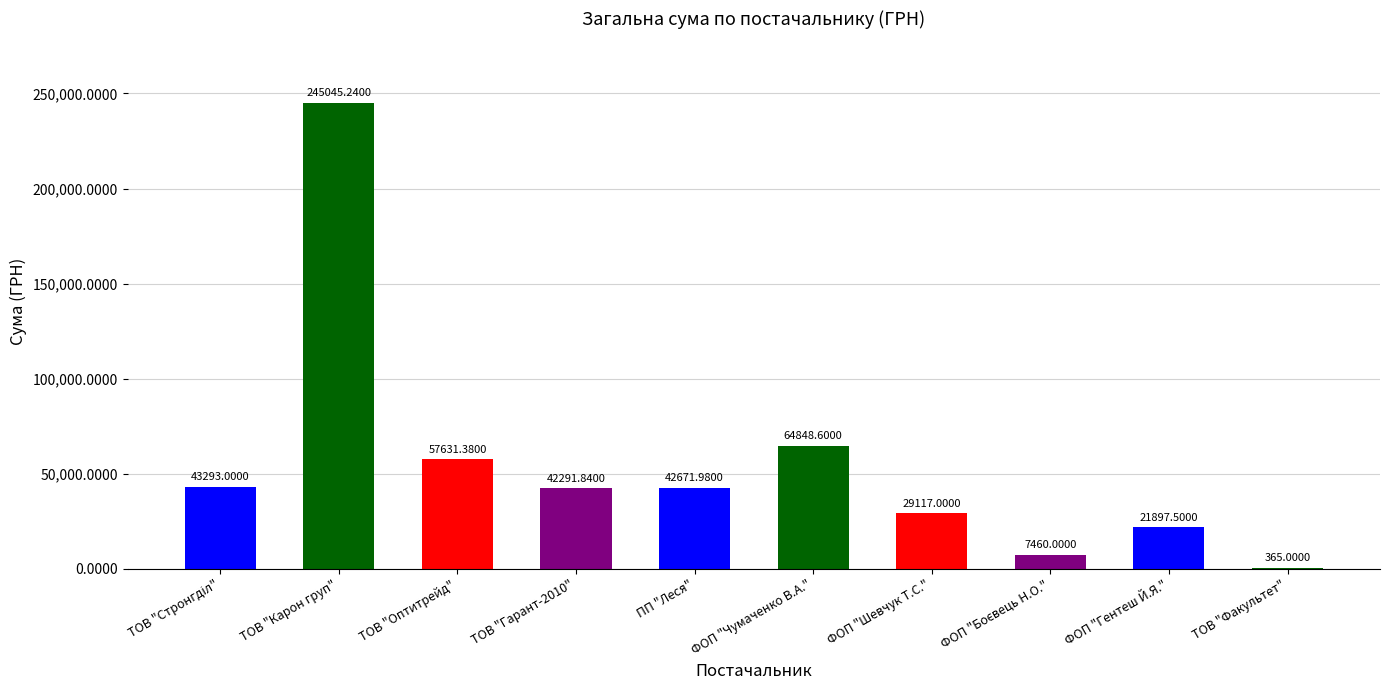

Is it true that the value at ТОВ "Гарант-2010" is 25919.4?

False